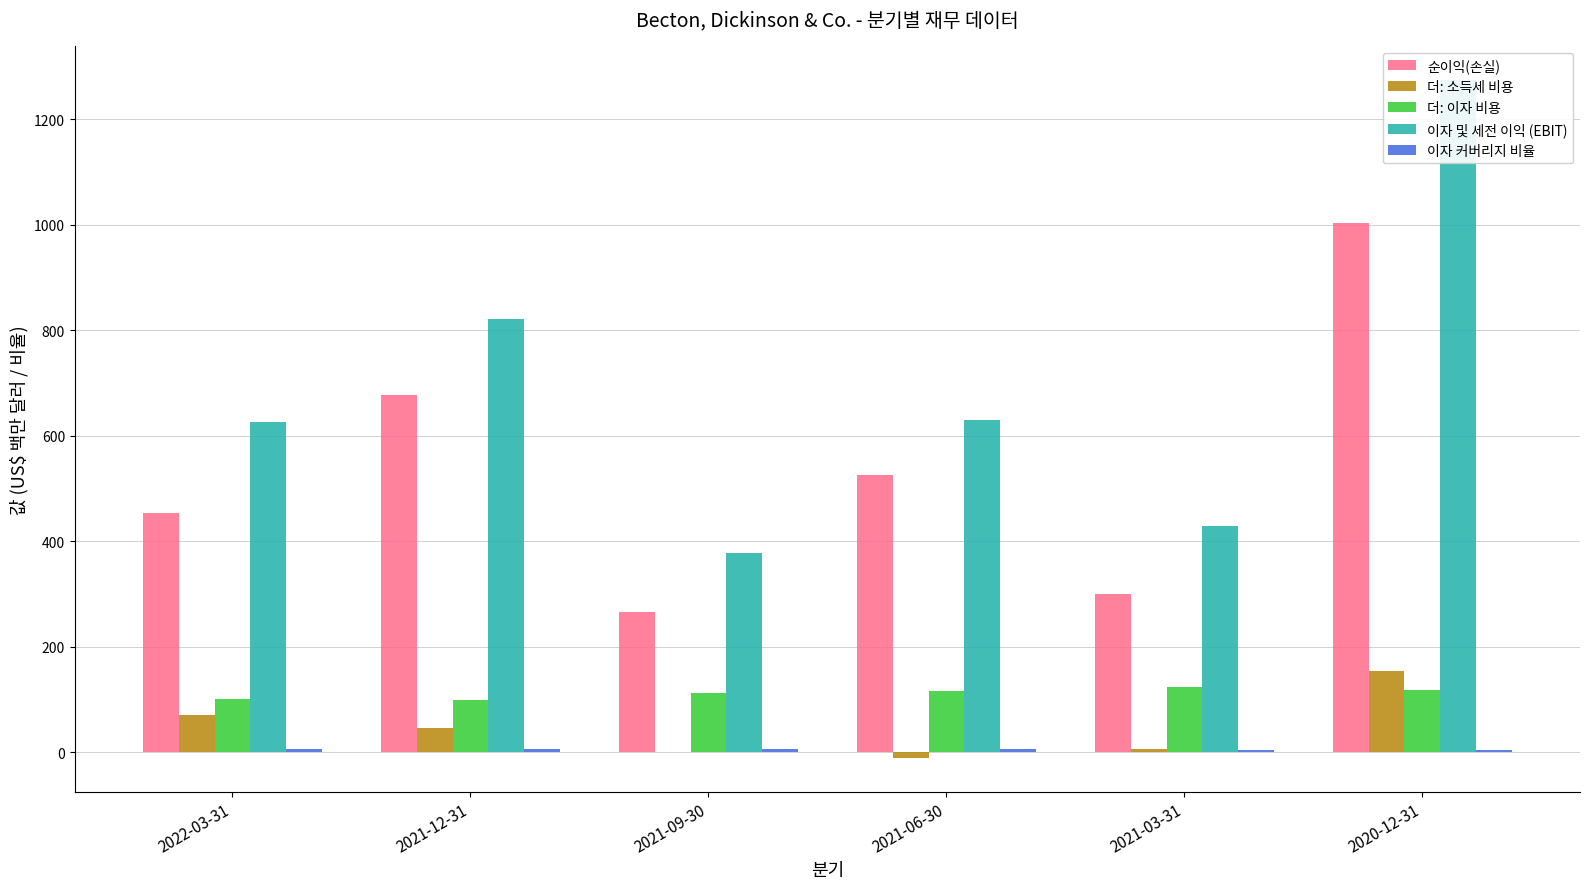

At which label is 순이익(손실) closest to 634?

2021-12-31